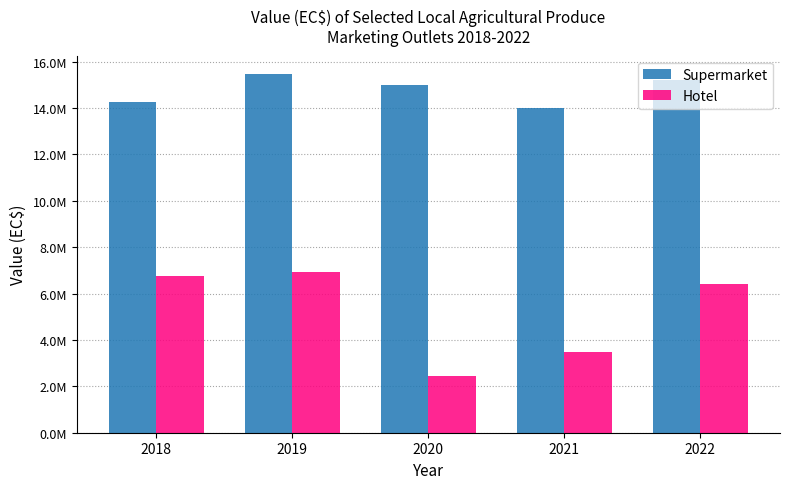

What are all the series names shown in the legend?

Supermarket, Hotel